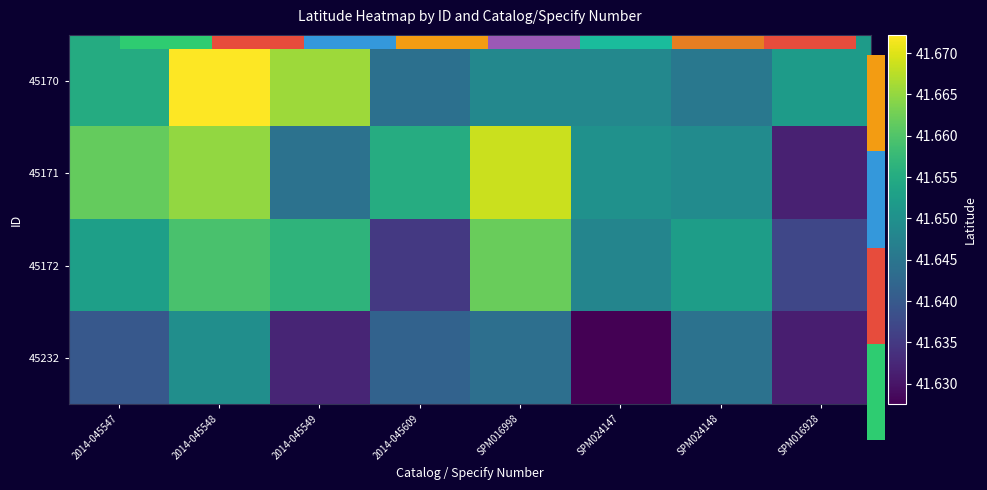

At which label is 45171 closest to 41?

SPM016928